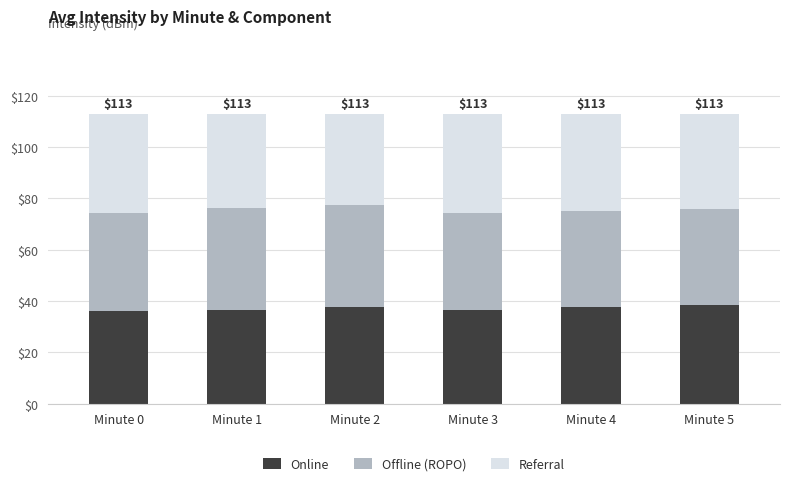

True or false: Online has a value of 54.1 at Minute 3.

False